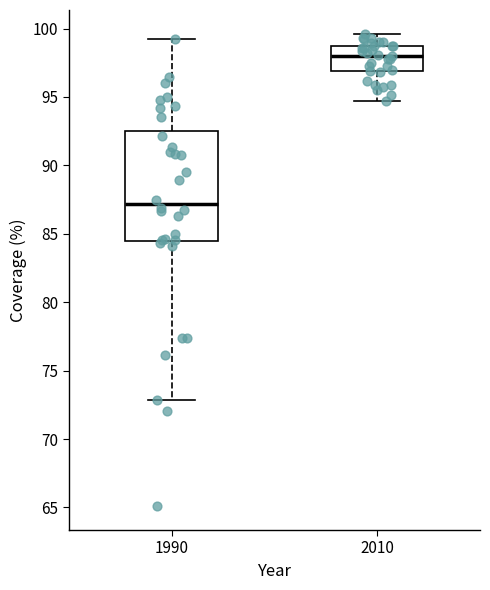

Reading left to right, transcribe this box plot: for each box, give where its median line is, the range the box spans, and where its two whiskers end, as read against the y-axis. The values are not printed on the chart, so give them approximately, as read against the axis.

1990: median 87.0, box 84.5 to 92.5, whiskers 73.0 to 99.0
2010: median 98.0, box 97.0 to 99.0, whiskers 94.5 to 99.5